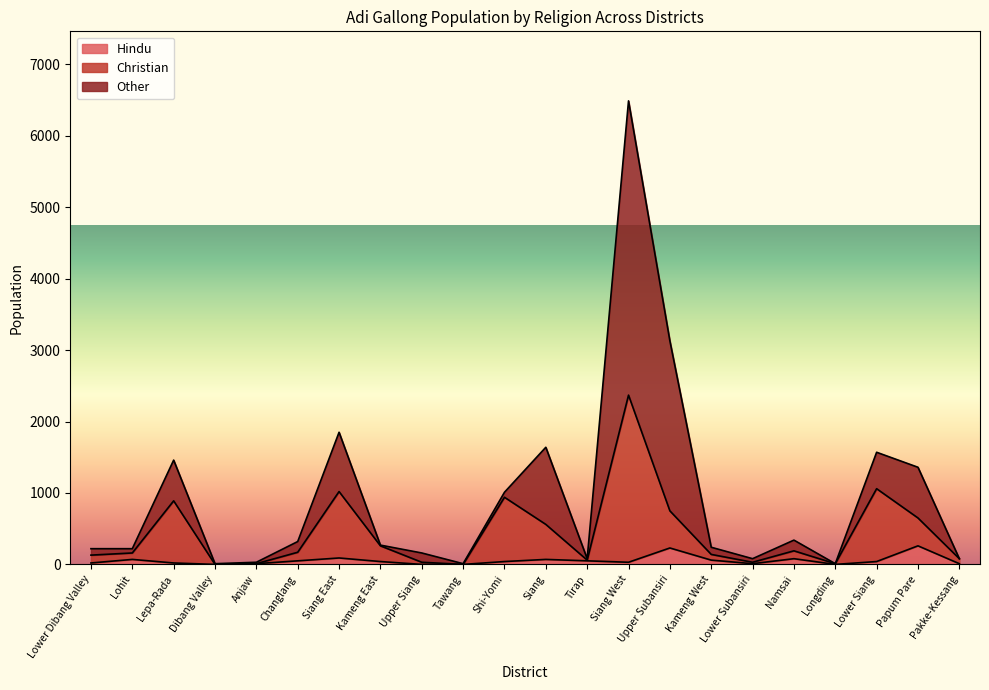

Where is Christian nearest to the value 1185?

Lower Siang